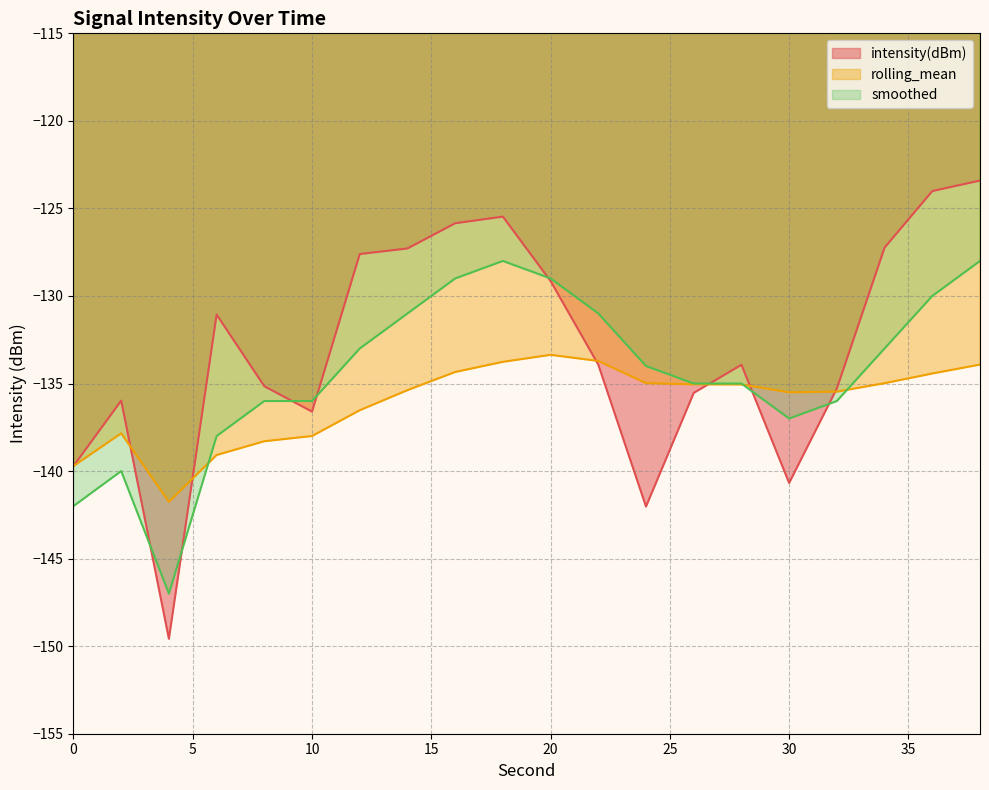

The smoothed series shows -129.0 at 20. True or false?

True